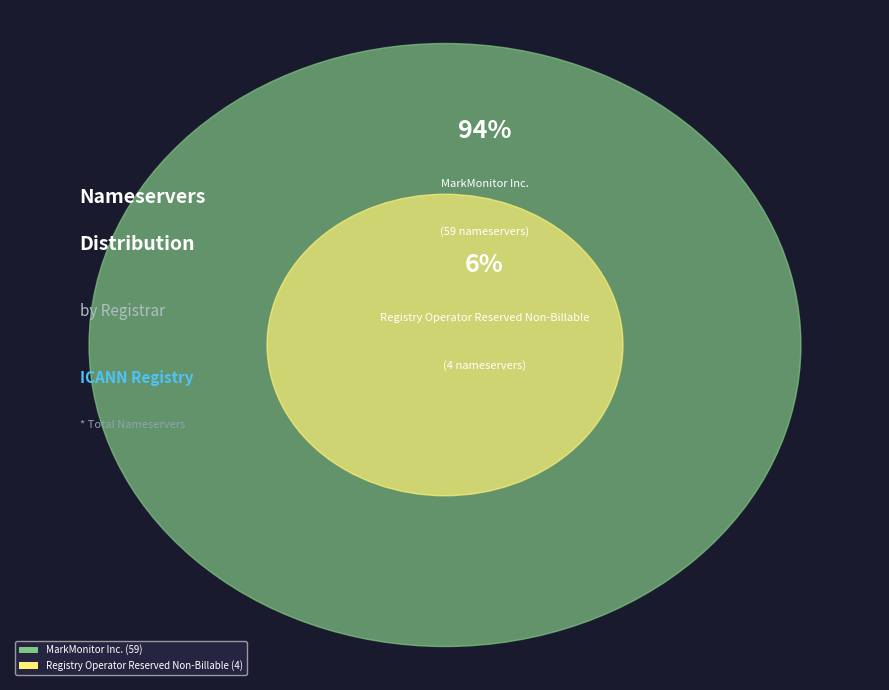

Which has a higher value, ICANN or Registry Operator Reserved Non-Billable?

Registry Operator Reserved Non-Billable